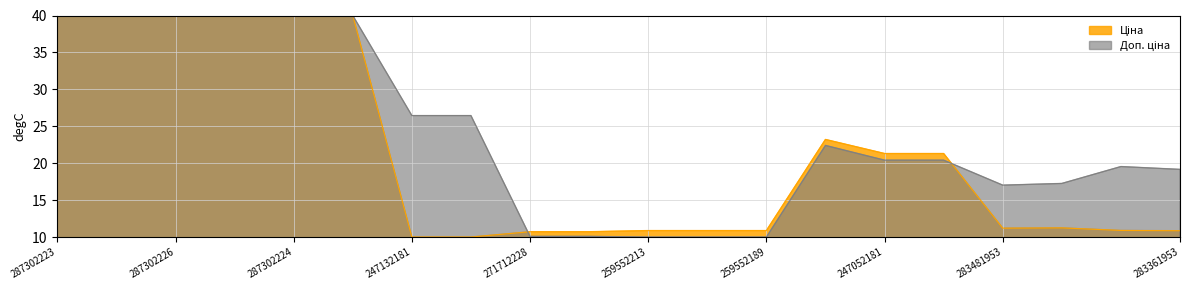

Where do Ціна and Доп. ціна first cross each other?

247132180 and 271712228